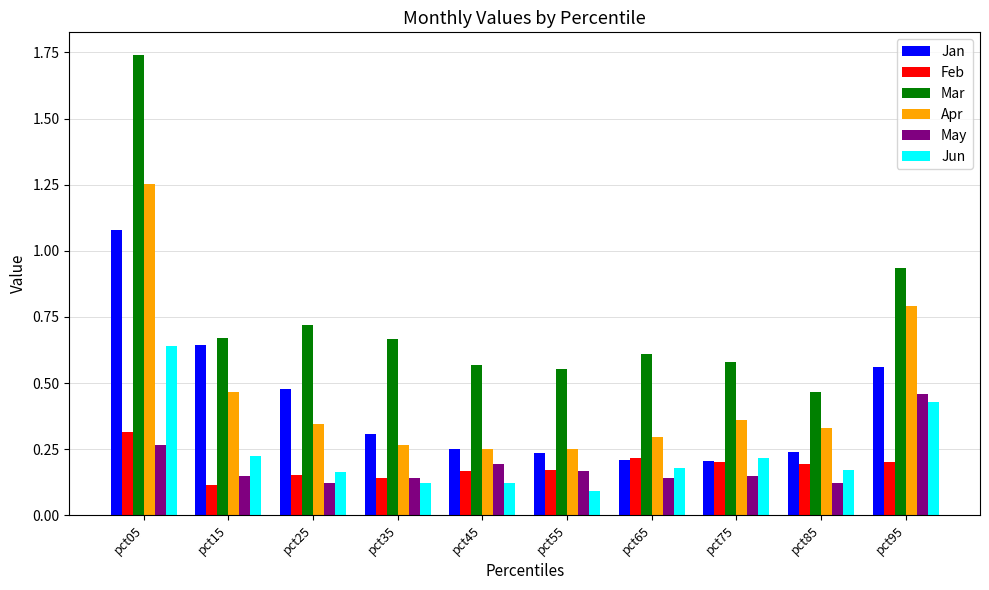

What is the sum of all Jun values?

2.4